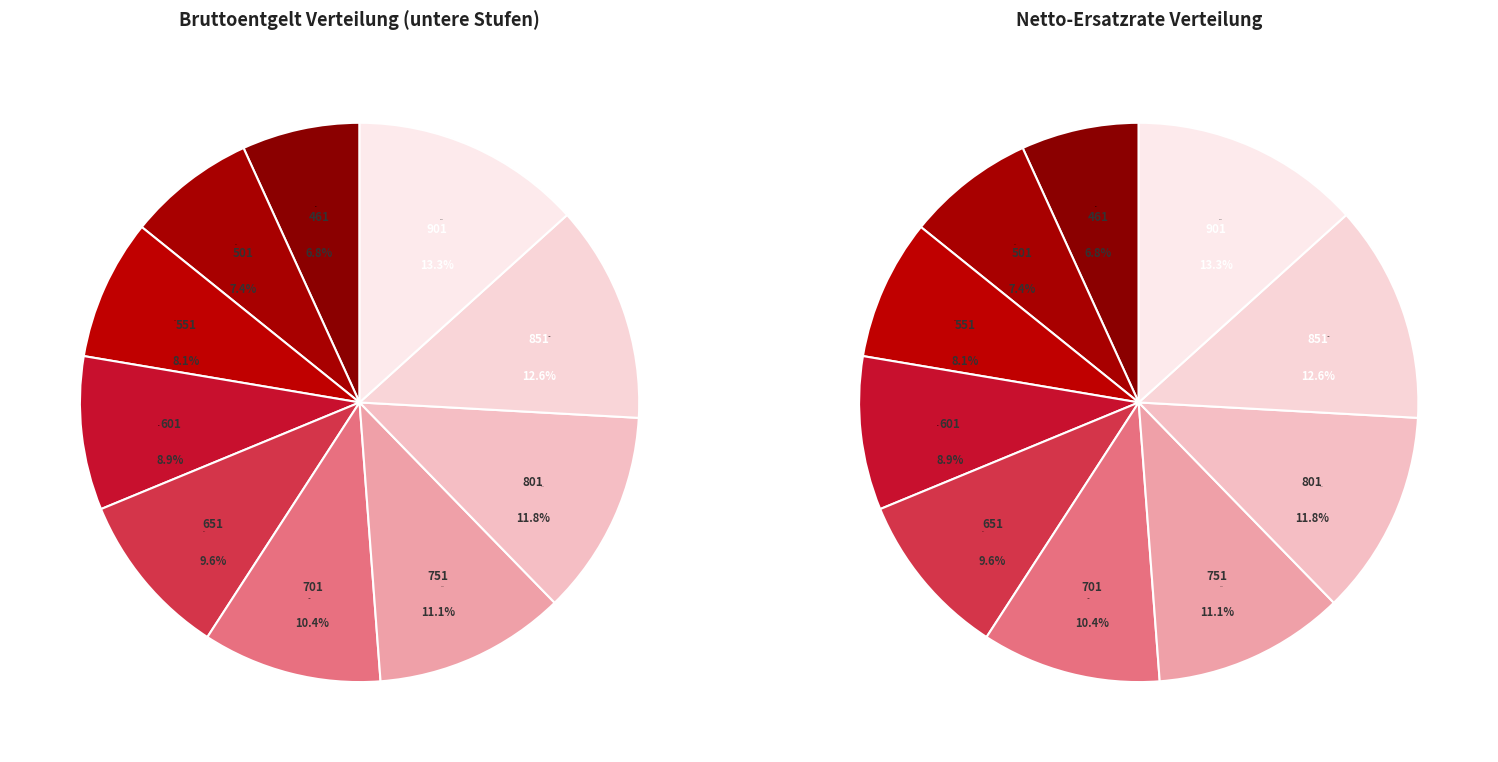

How many slices are in this pie chart?

10